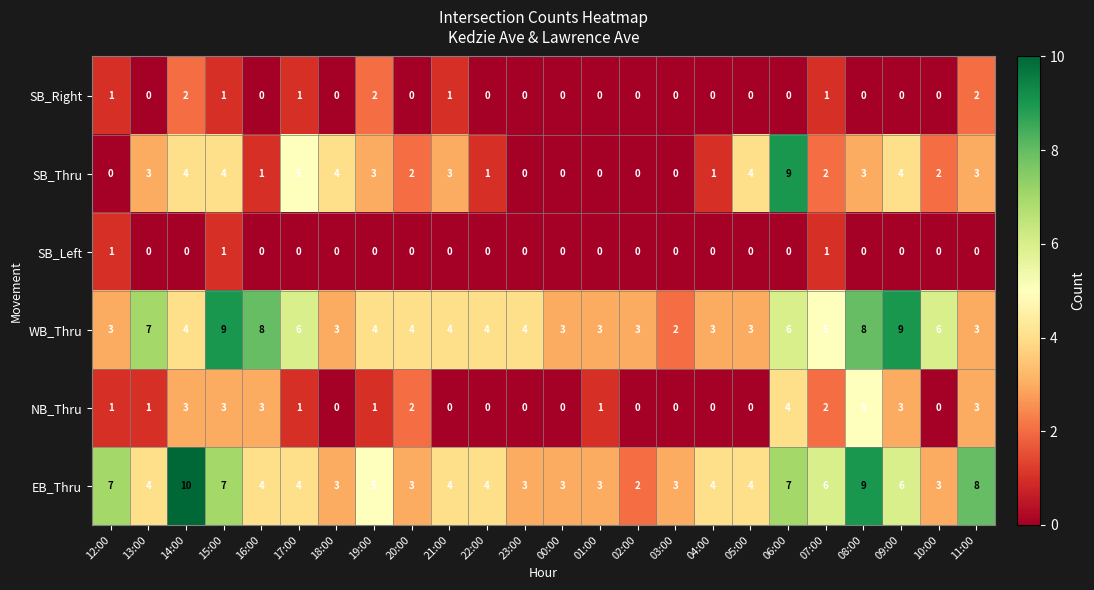

Count the EB_Thru values in the range 3 to 7.

20